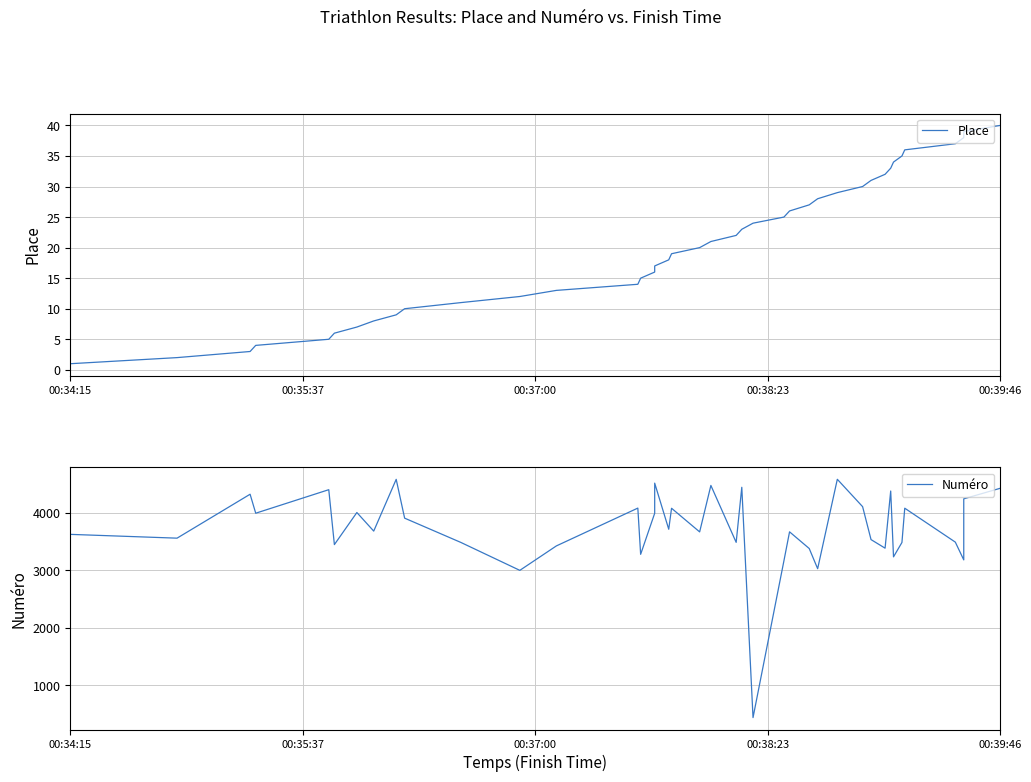

Is this an area chart (filled region under the line)?

No